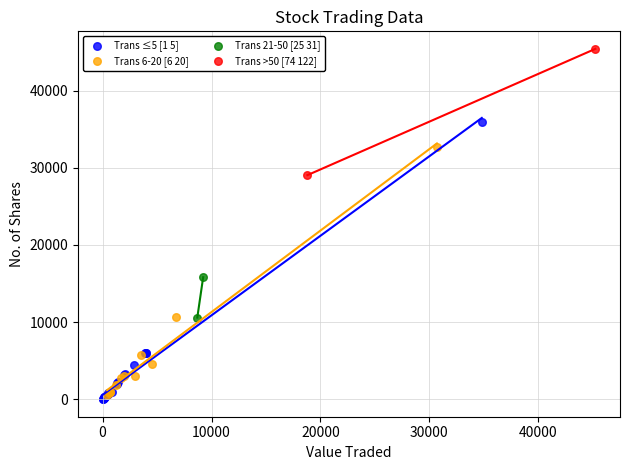

What are all the series names shown in the legend?

Trans ≤5 [1 5], Trans 6-20 [6 20], Trans 21-50 [25 31], Trans >50 [74 122]